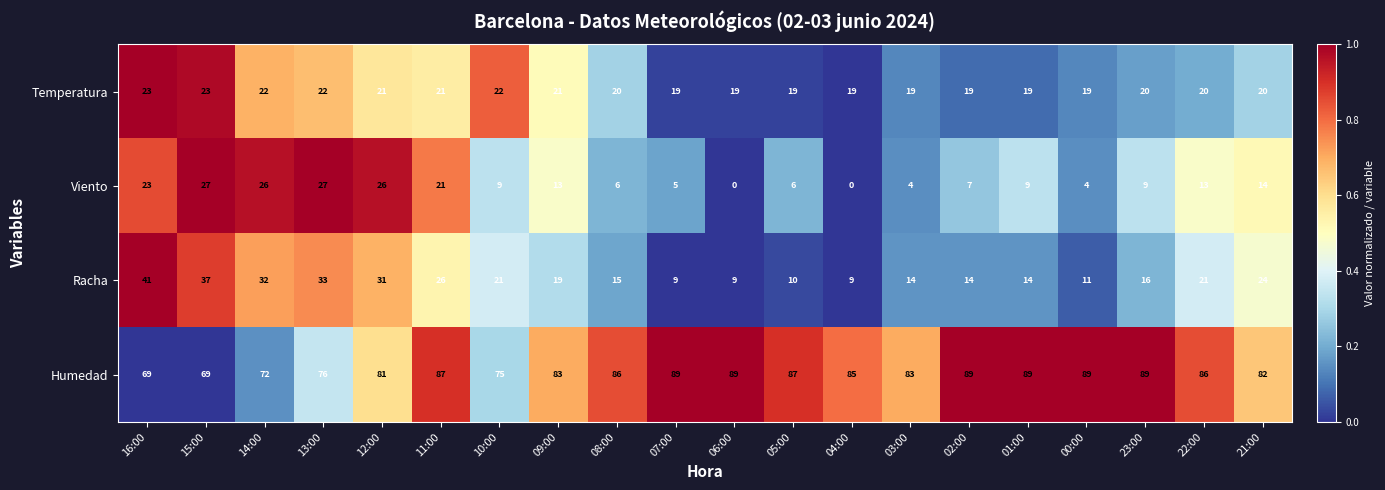

List the series in order of their peak value, highest first.

Humedad, Racha, Viento, Temperatura